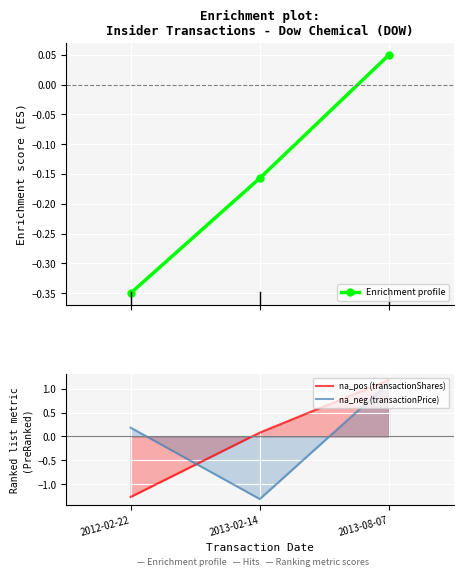

What is the value of the Enrichment profile point at the 3rd from the left?

0.1